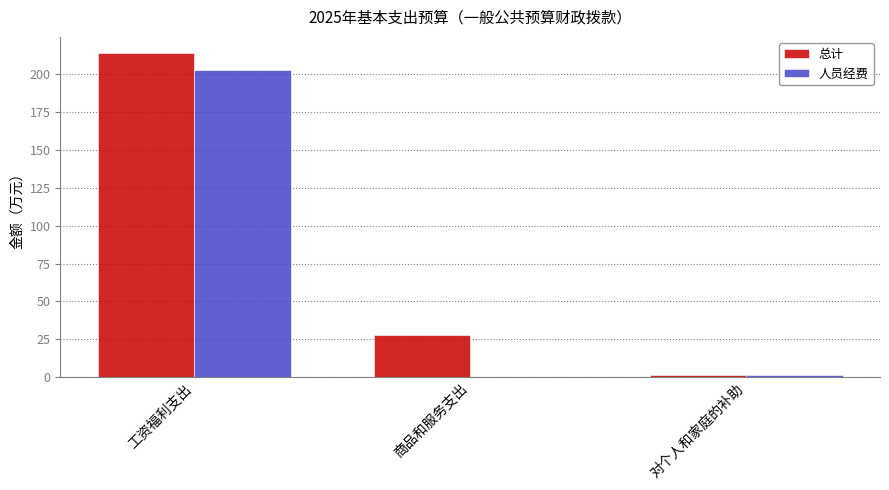

Read the 总计 value at 工资福利支出.

214.2